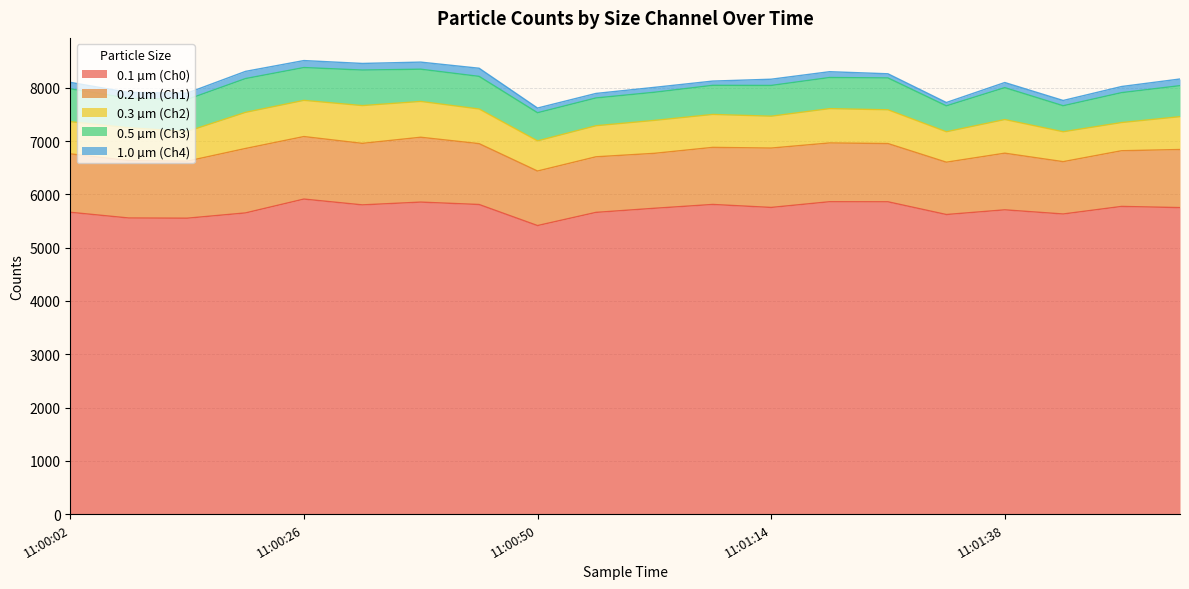

Reading left to right, transcribe all the data shown in this chart.

0.1 µm (Ch0): 5663	5556	5552	5651	5911	5802	5854	5809	5414	5661	5738	5810	5754	5861	5860	5621	5709	5631	5773	5751
0.2 µm (Ch1): 1096	1077	1070	1209	1173	1154	1217	1142	1023	1043	1031	1071	1114	1103	1093	982	1063	982	1045	1090
0.3 µm (Ch2): 604	616	557	678	679	709	672	650	566	583	618	618	598	644	633	571	631	561	529	616
0.5 µm (Ch3): 617	553	600	634	616	667	605	612	528	521	528	546	577	584	598	486	599	488	561	582
1.0 µm (Ch4): 121	110	120	135	131	124	133	153	88	85	92	80	117	109	78	63	96	99	115	125